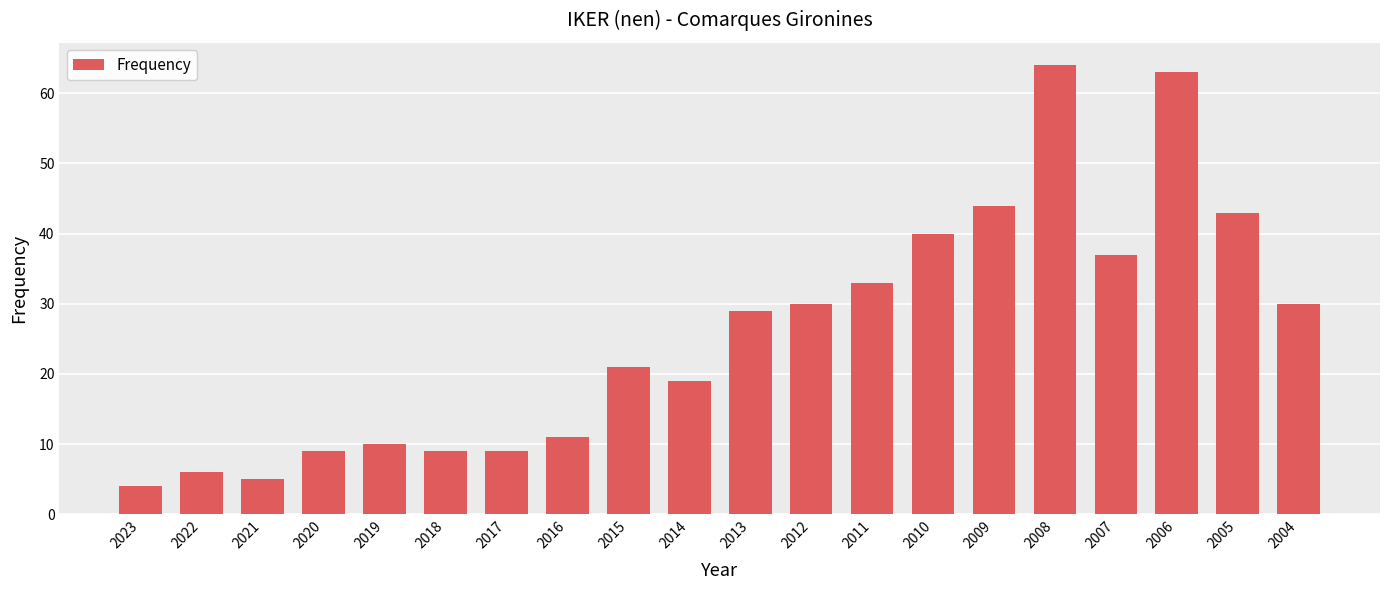

What is the value of the 10th bar from the left?

19